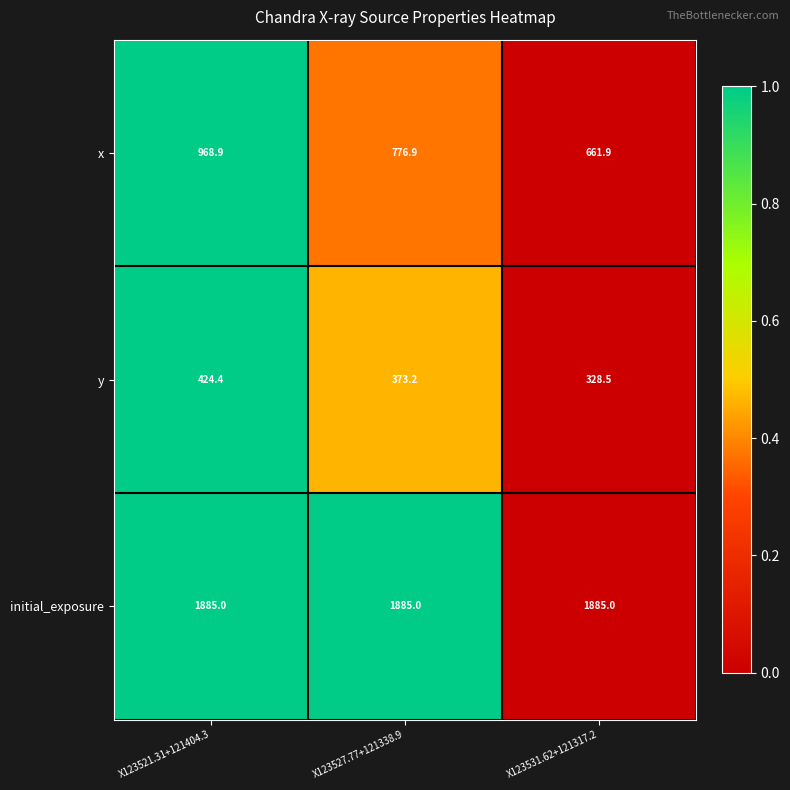

How many distinct data groups are displayed?

3